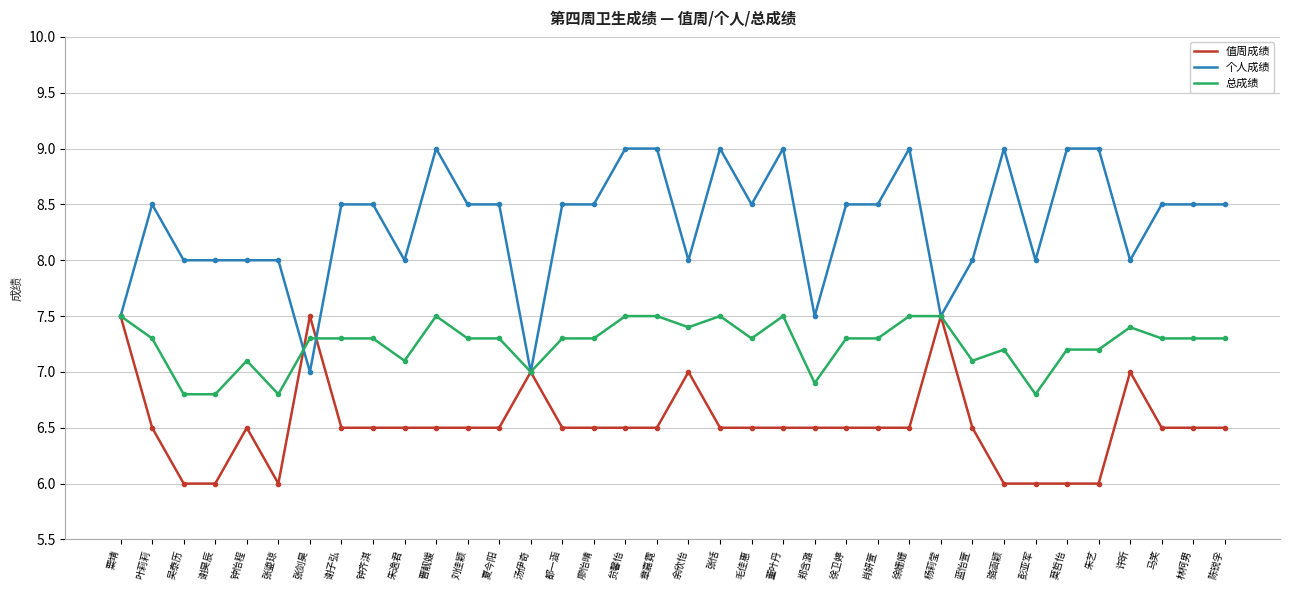

What is the spread (max minus min) of values at 叶莉莉?

2.0